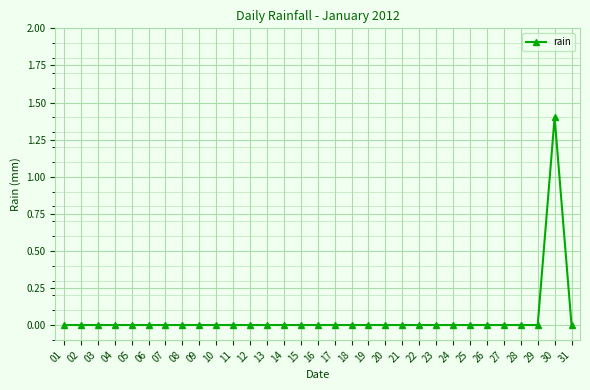

Is this an area chart (filled region under the line)?

No